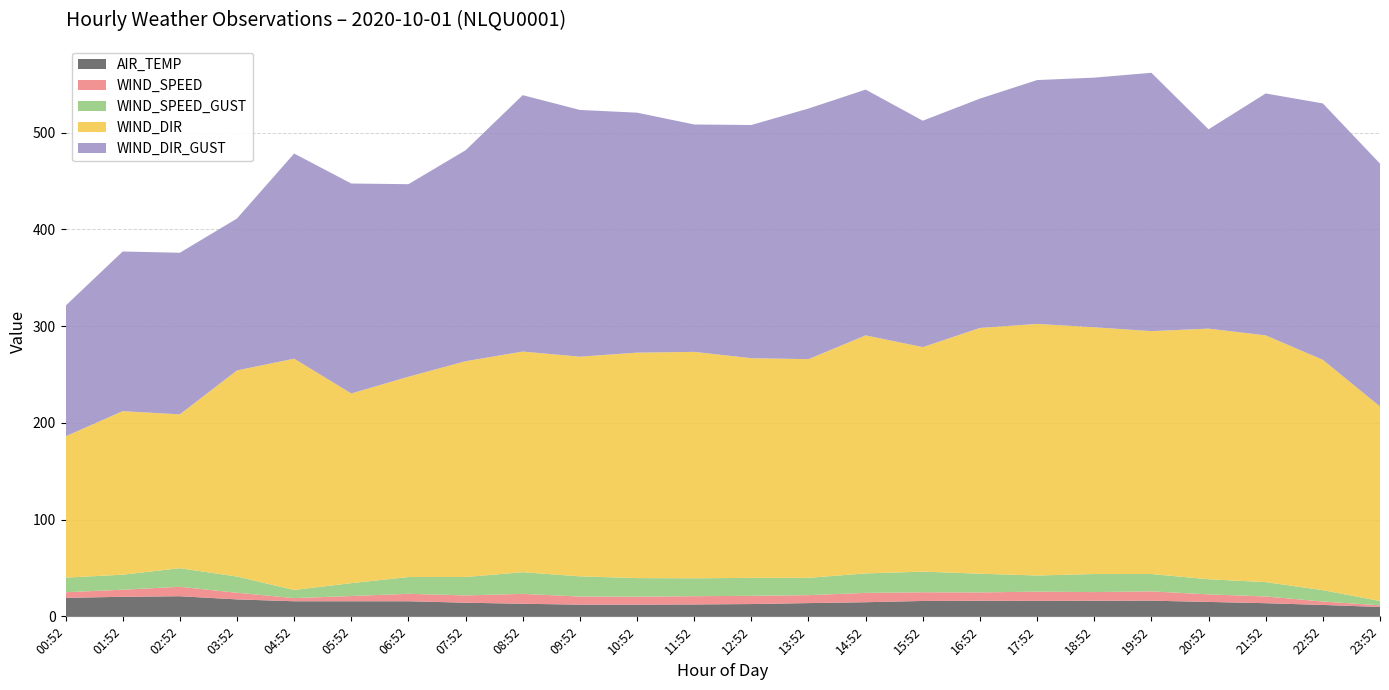

What is the highest value of the AIR_TEMP series?

20.8